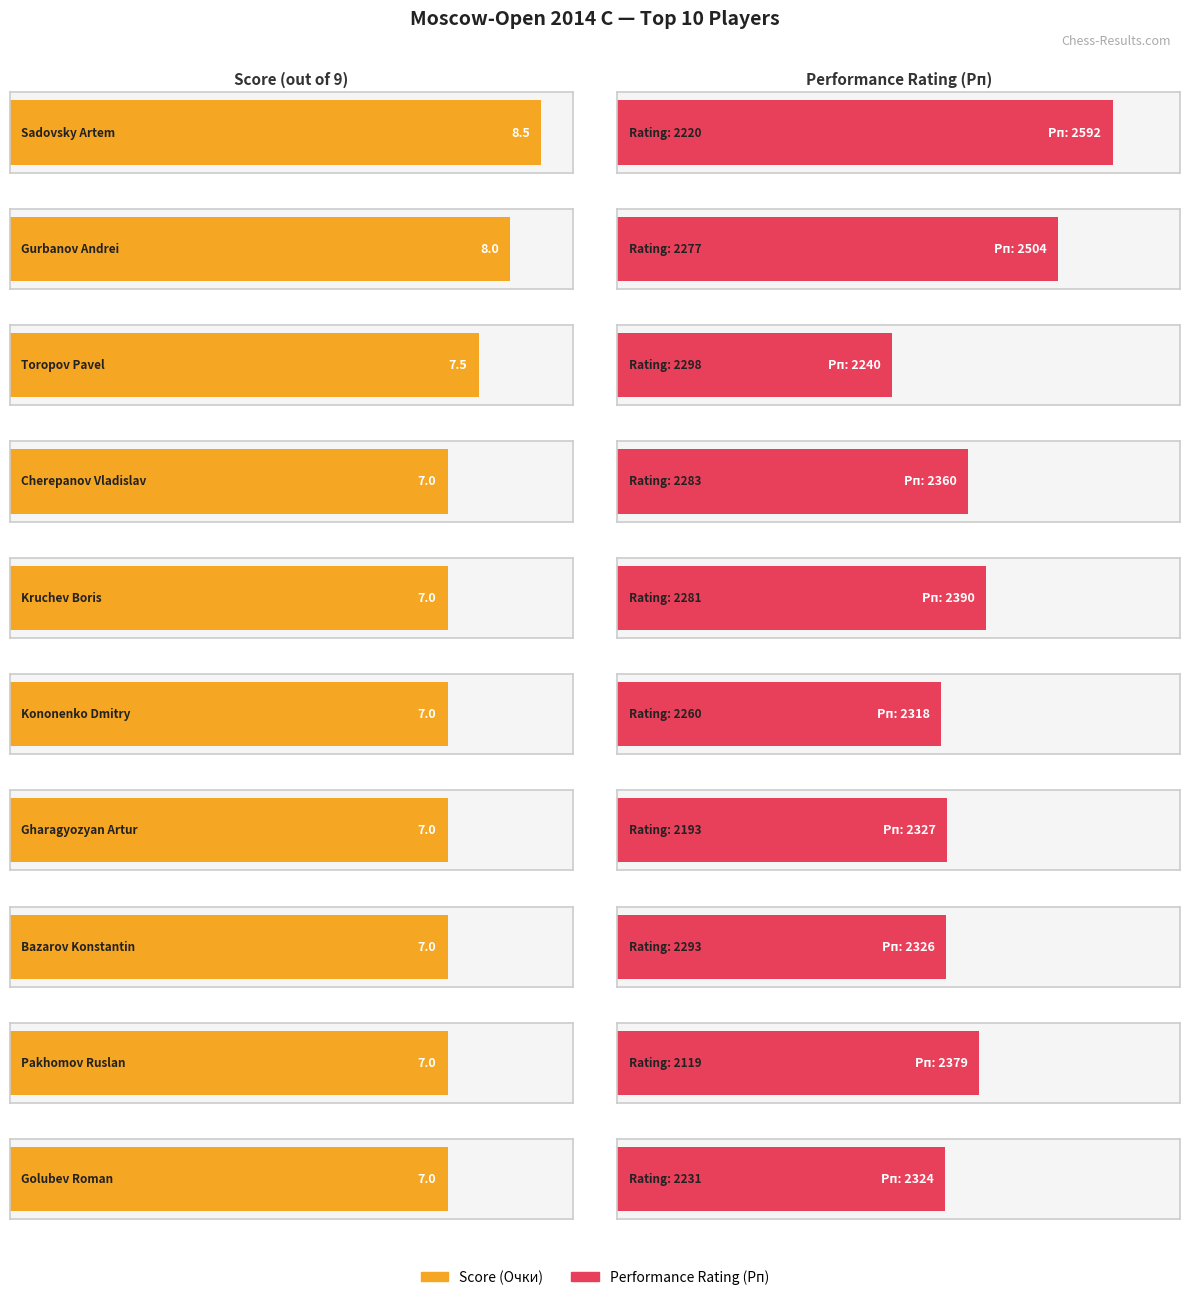

What is the total value across all series at Gurbanov Andrei?

2512.0